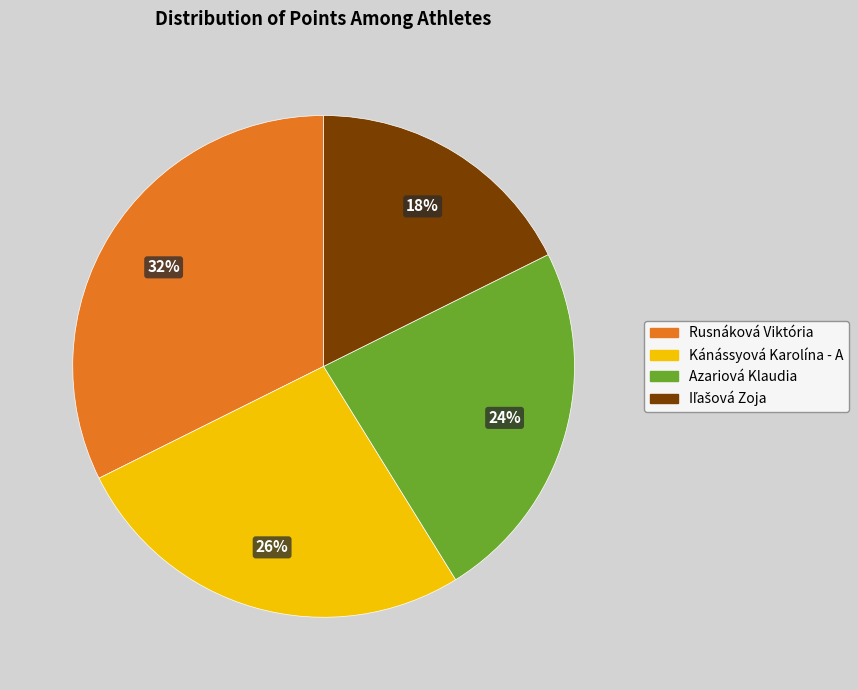

Which category has the biggest portion of the pie?

Rusnáková Viktória